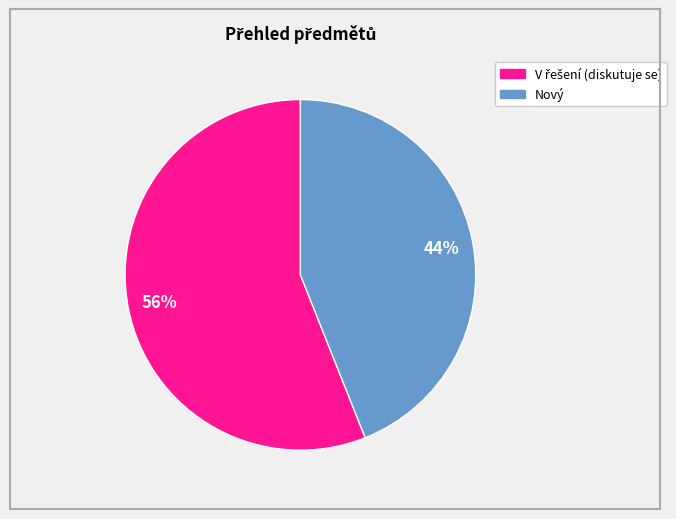

To the nearest percent, what is the difference between the largest and smallest slice percentages?

12%